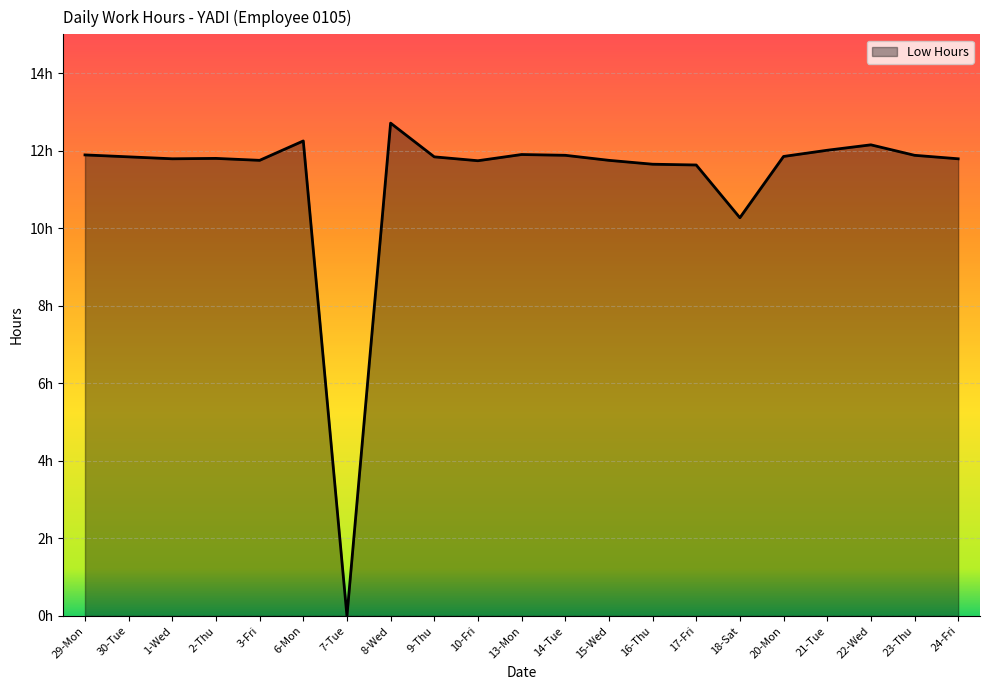

Which label corresponds to the smallest value in the chart?

7-Tue